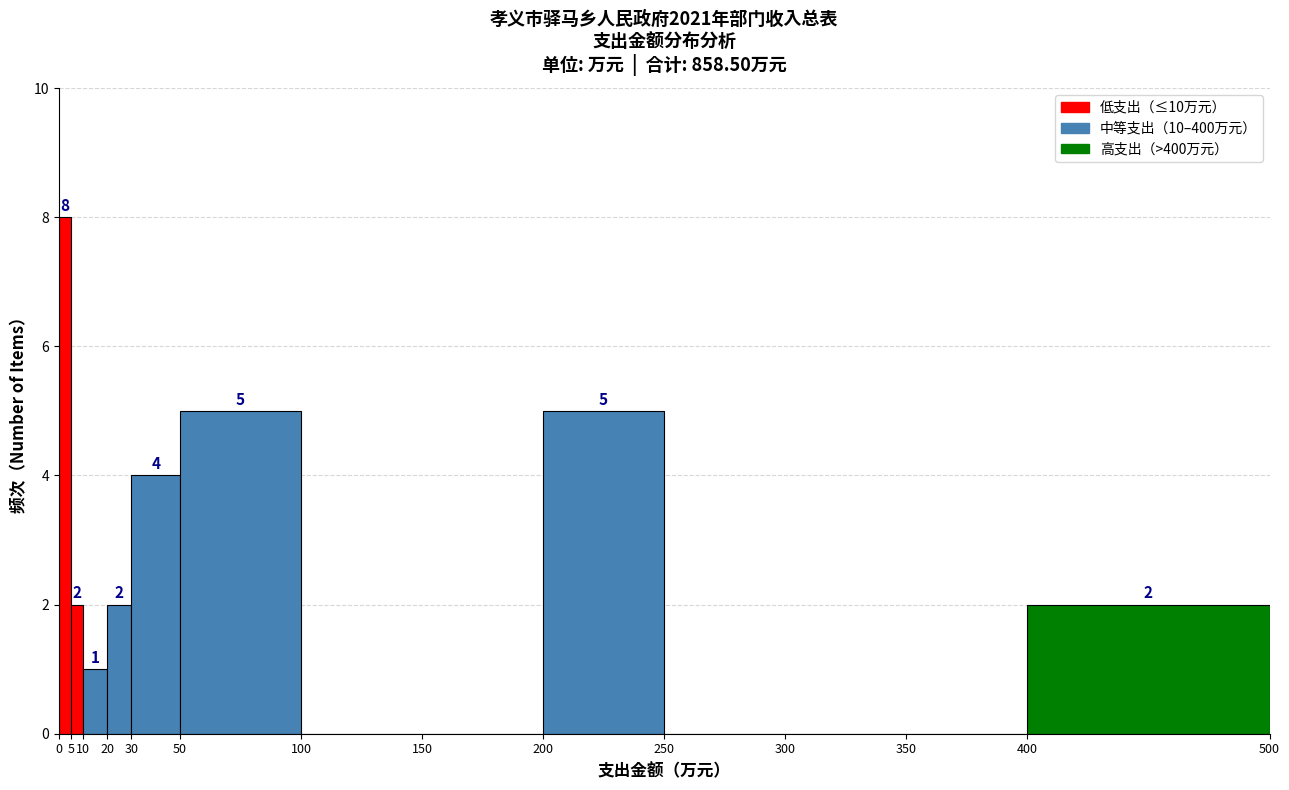

Which range on the x-axis has the tallest bar?

0 to 5